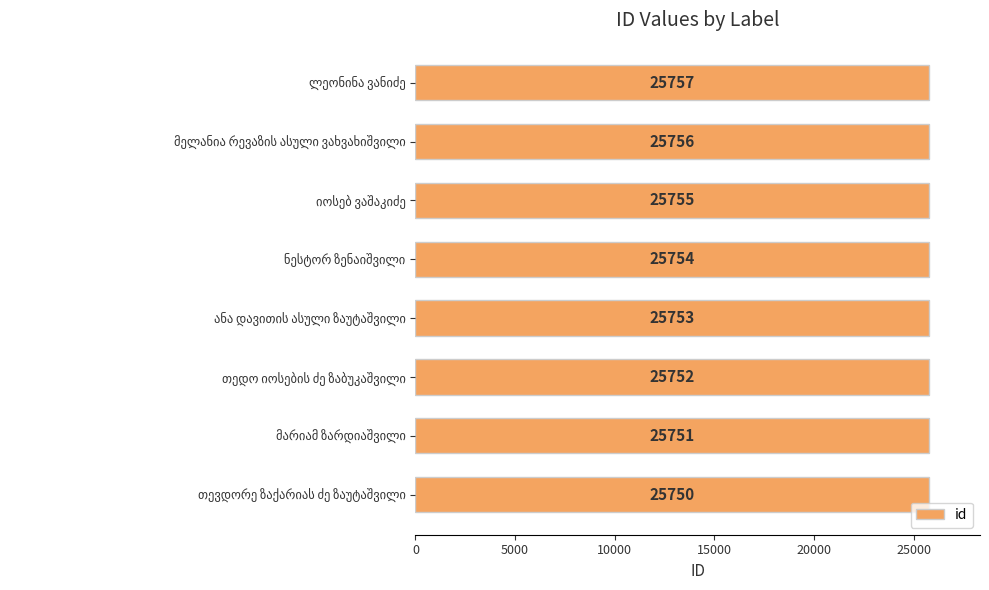

Does the chart contain any negative values?

No